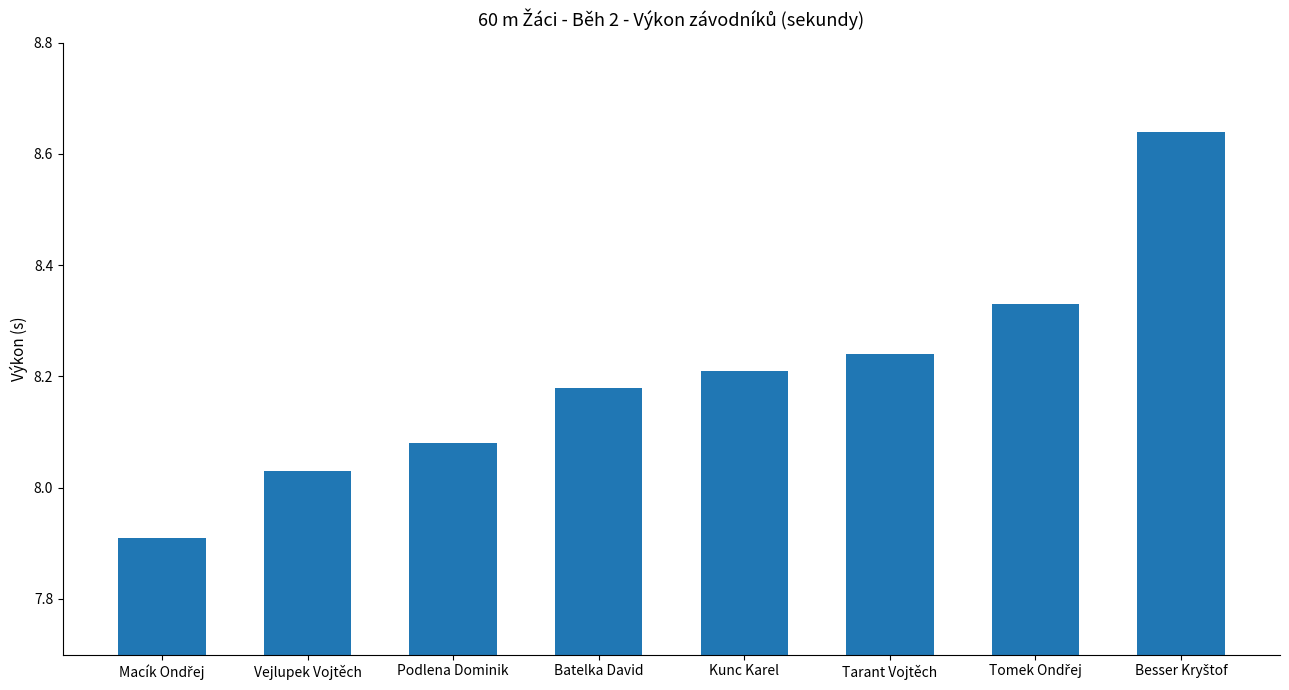

What is the difference between the maximum and minimum values?

0.7